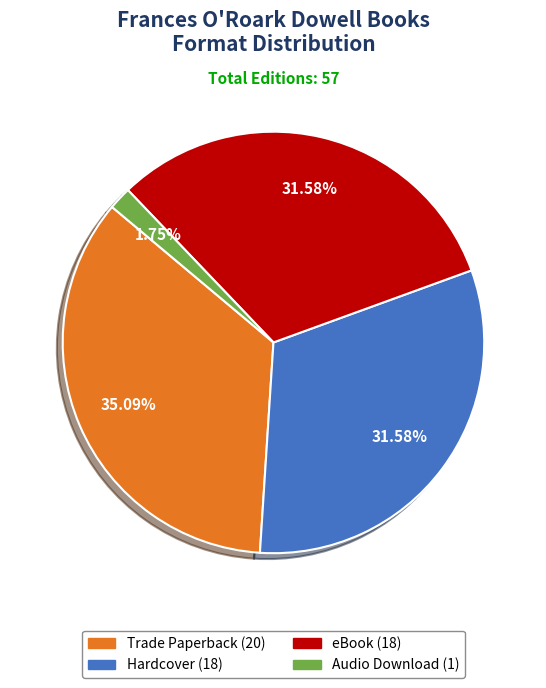

Which category has the smallest portion of the pie?

Audio Download